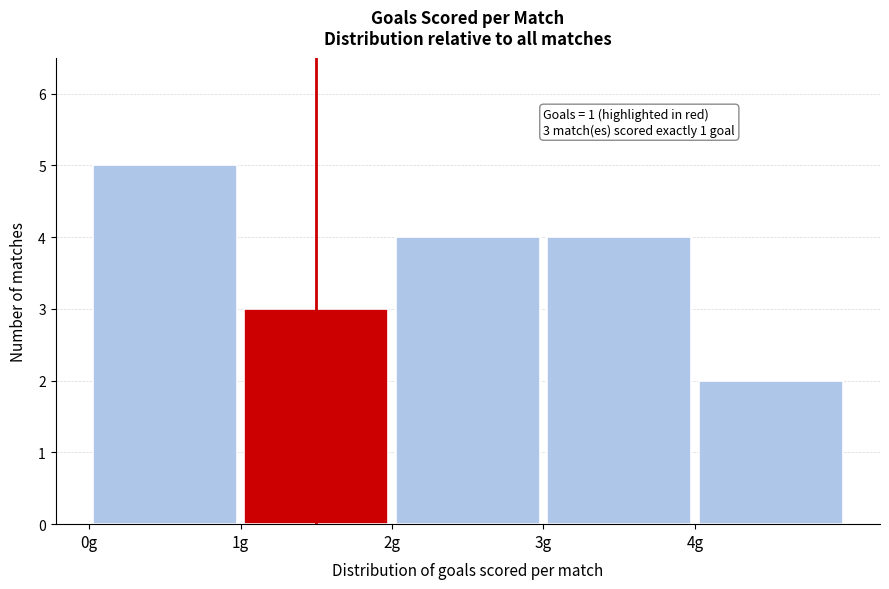

Over which range of the x-axis is the bar tallest?

0 to 1